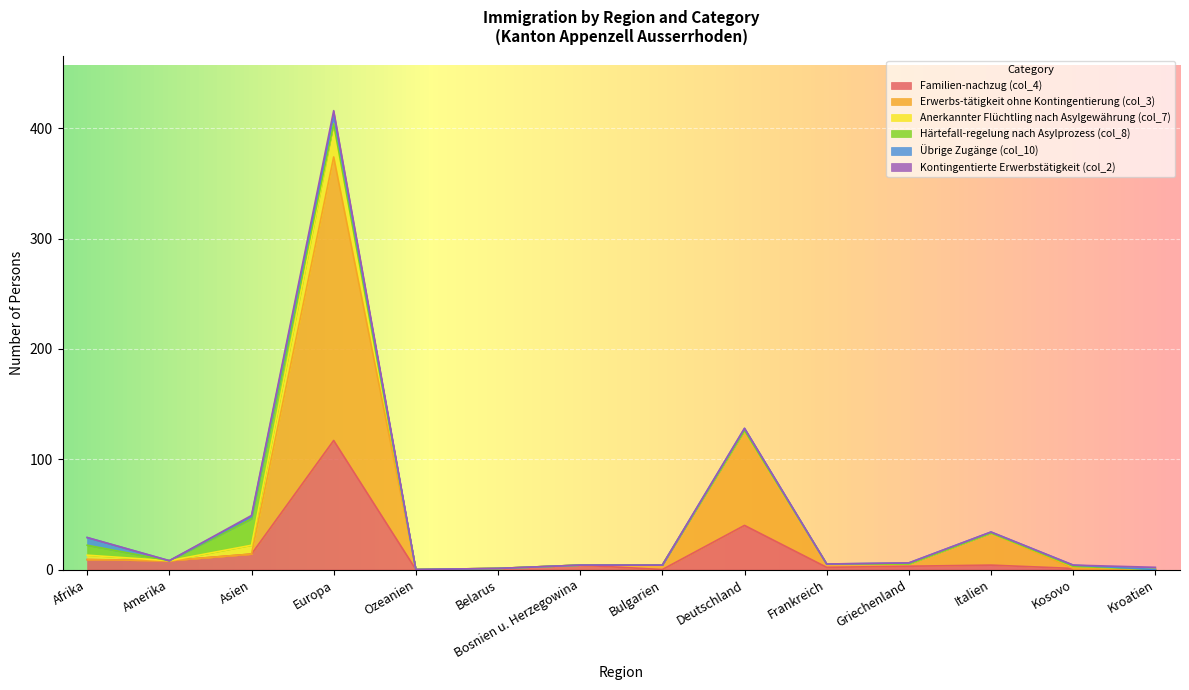

Reading left to right, list all the values displayed in this chart.

Familien-nachzug (col_4): Afrika=9	Amerika=8	Asien=14	Europa=117	Ozeanien=0	Belarus=1	Bosnien u. Herzegowina=4	Bulgarien=0	Deutschland=40	Frankreich=2	Griechenland=3	Italien=4	Kosovo=1	Kroatien=0
Erwerbs-tätigkeit ohne Kontingentierung (col_3): Afrika=0	Amerika=0	Asien=0	Europa=257	Ozeanien=0	Belarus=0	Bosnien u. Herzegowina=0	Bulgarien=4	Deutschland=86	Frankreich=3	Griechenland=2	Italien=29	Kosovo=0	Kroatien=0
Anerkannter Flüchtling nach Asylgewährung (col_7): Afrika=4	Amerika=0	Asien=8	Europa=30	Ozeanien=0	Belarus=0	Bosnien u. Herzegowina=0	Bulgarien=0	Deutschland=0	Frankreich=0	Griechenland=0	Italien=0	Kosovo=2	Kroatien=0
Härtefall-regelung nach Asylprozess (col_8): Afrika=9	Amerika=0	Asien=24	Europa=0	Ozeanien=0	Belarus=0	Bosnien u. Herzegowina=0	Bulgarien=0	Deutschland=0	Frankreich=0	Griechenland=0	Italien=0	Kosovo=0	Kroatien=0
Übrige Zugänge (col_10): Afrika=7	Amerika=0	Asien=2	Europa=8	Ozeanien=0	Belarus=0	Bosnien u. Herzegowina=0	Bulgarien=0	Deutschland=2	Frankreich=0	Griechenland=1	Italien=1	Kosovo=1	Kroatien=0
Kontingentierte Erwerbstätigkeit (col_2): Afrika=0	Amerika=0	Asien=1	Europa=4	Ozeanien=0	Belarus=0	Bosnien u. Herzegowina=0	Bulgarien=0	Deutschland=0	Frankreich=0	Griechenland=0	Italien=0	Kosovo=0	Kroatien=2